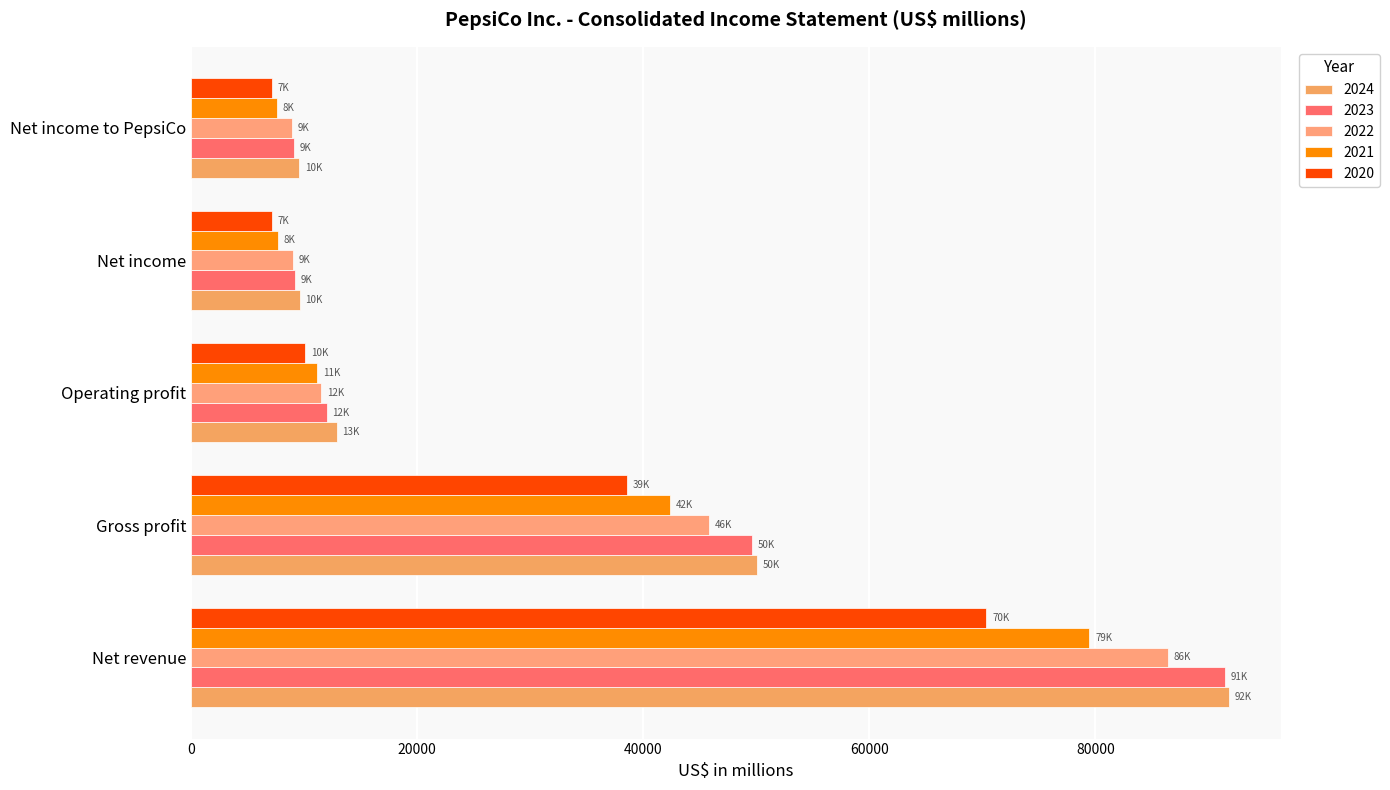

What position from the left is Operating profit?

3